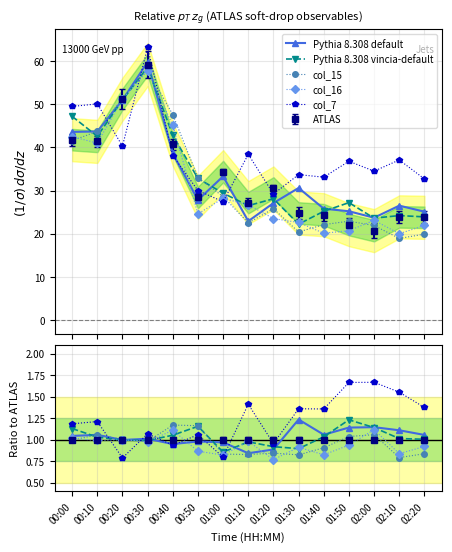

What is the difference between the highest and lowest values at 00:00?

0.2